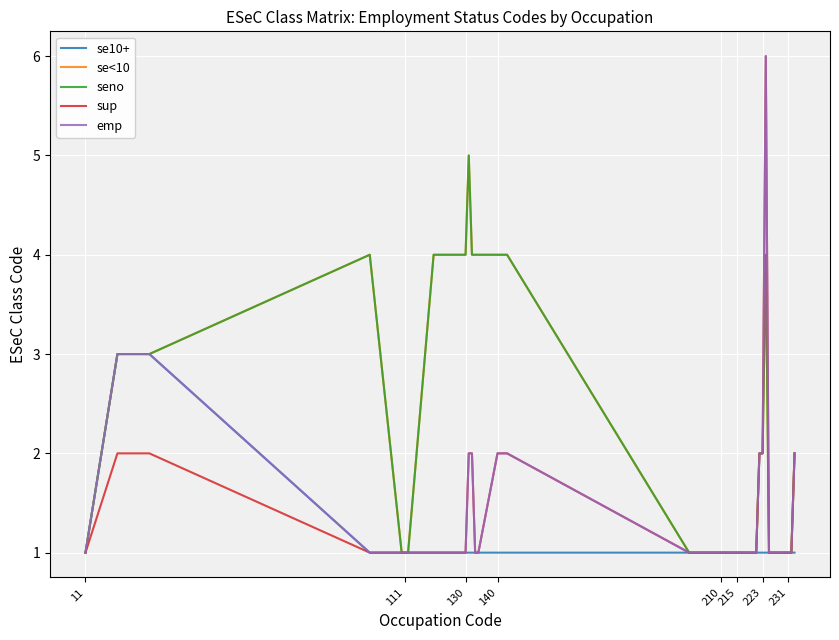

Is this an area chart (filled region under the line)?

No